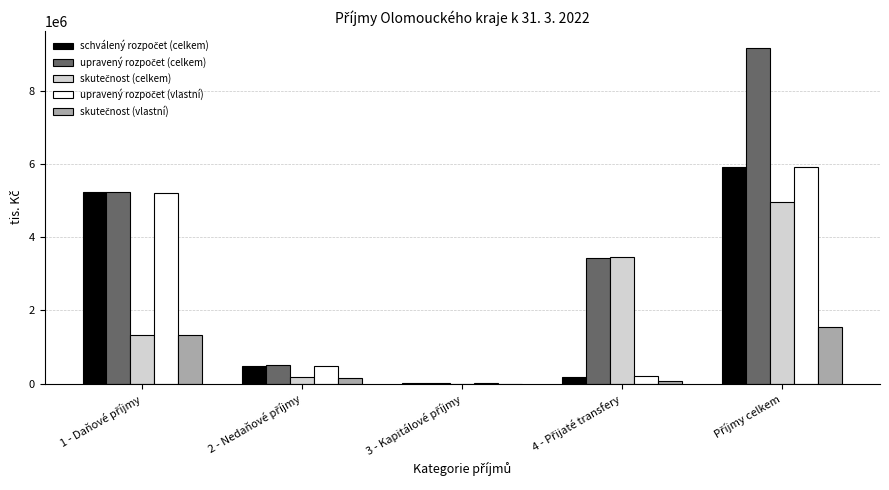

Between 1 - Daňové příjmy and Příjmy celkem, which series saw the biggest shift?

upravený rozpočet (celkem)